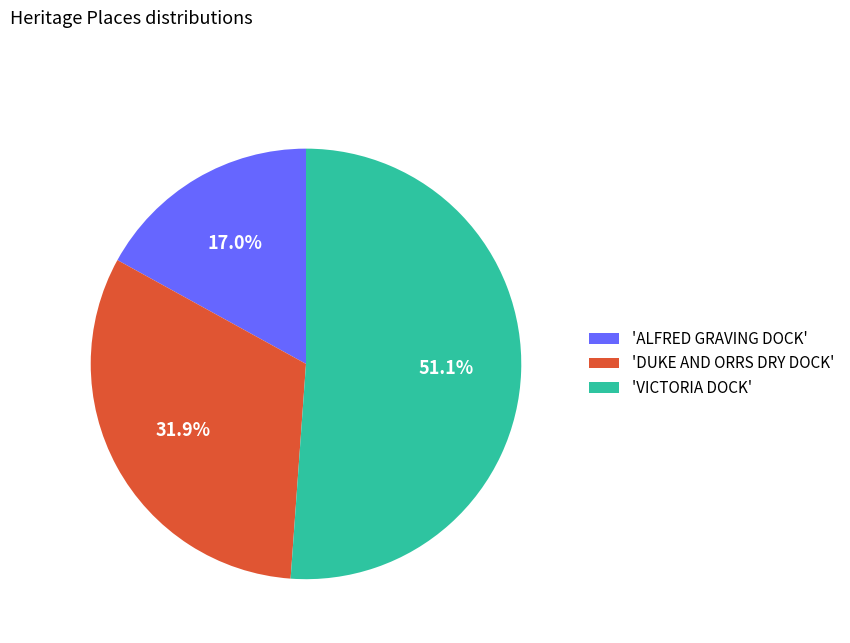

Which has a higher value, 'DUKE AND ORRS DRY DOCK' or 'ALFRED GRAVING DOCK'?

'DUKE AND ORRS DRY DOCK'